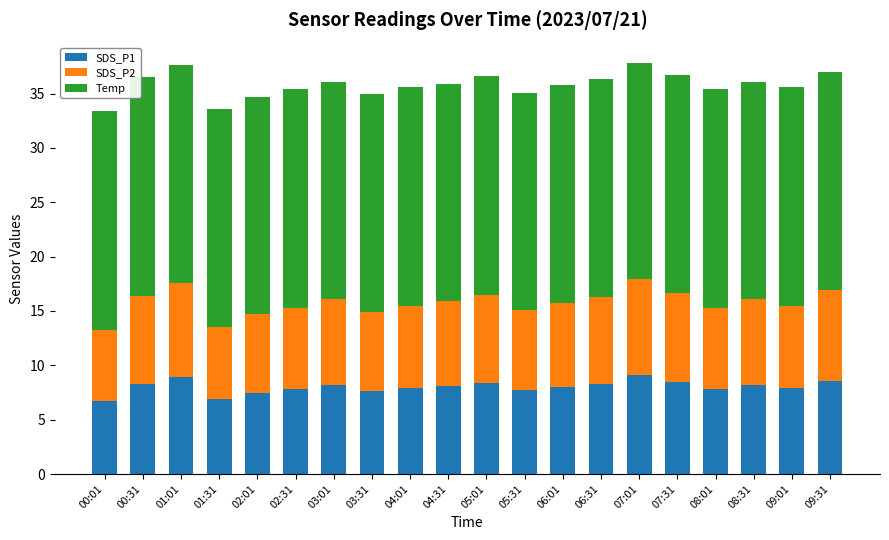

What are all the series names shown in the legend?

SDS_P1, SDS_P2, Temp